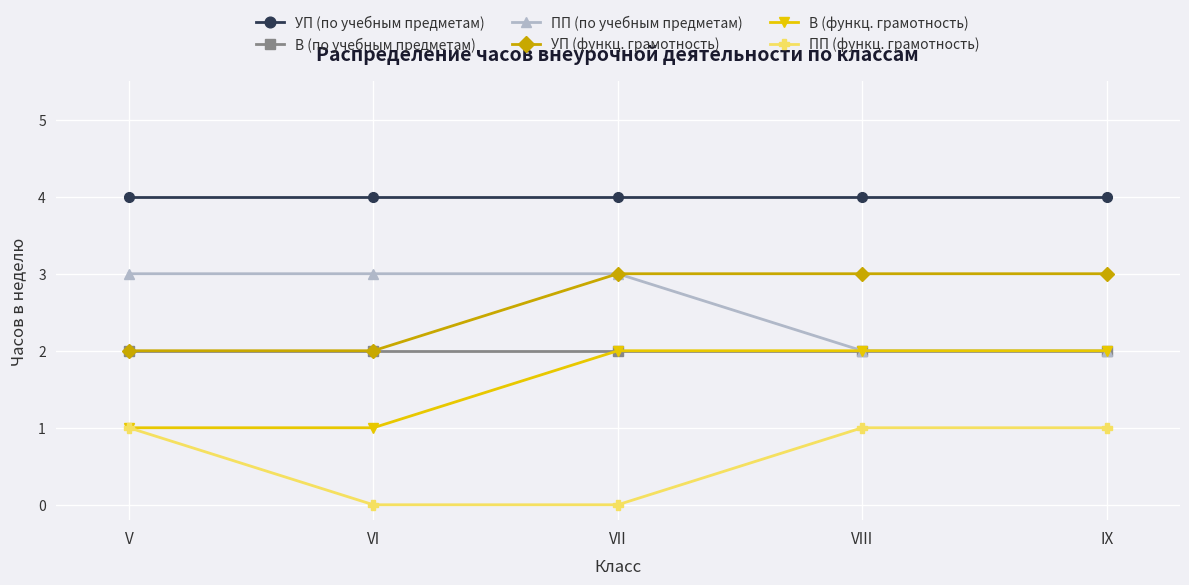

Reading left to right, list all the values displayed in this chart.

УП (по учебным предметам): 4	4	4	4	4
В (по учебным предметам): 2	2	2	2	2
ПП (по учебным предметам): 3	3	3	2	2
УП (функц. грамотность): 2	2	3	3	3
В (функц. грамотность): 1	1	2	2	2
ПП (функц. грамотность): 1	0	0	1	1